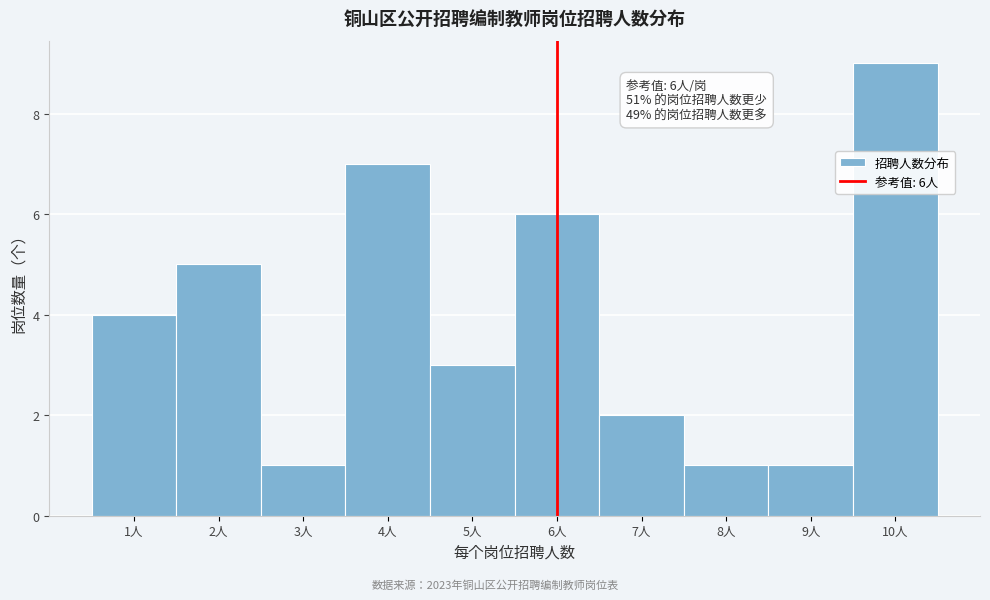

Which range on the x-axis has the tallest bar?

9.5 to 10.5